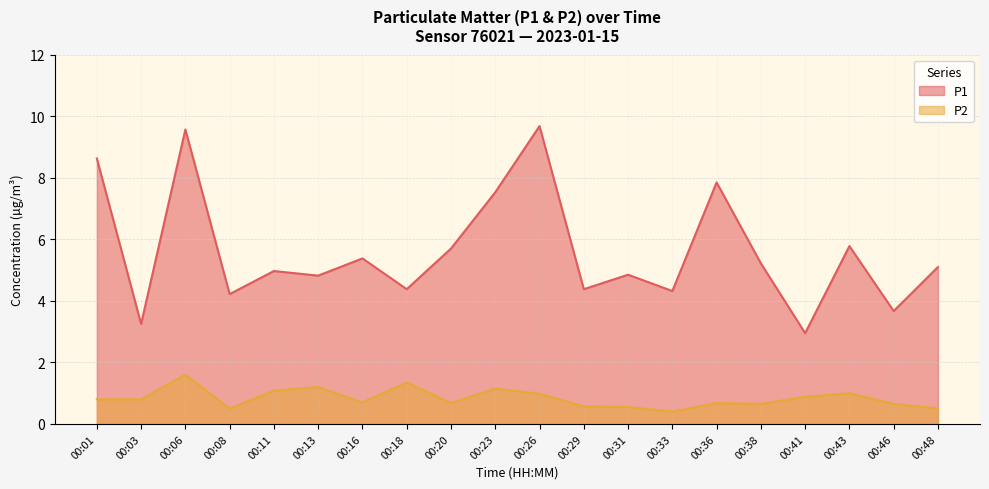

Which series has the largest total across all categories?

P1